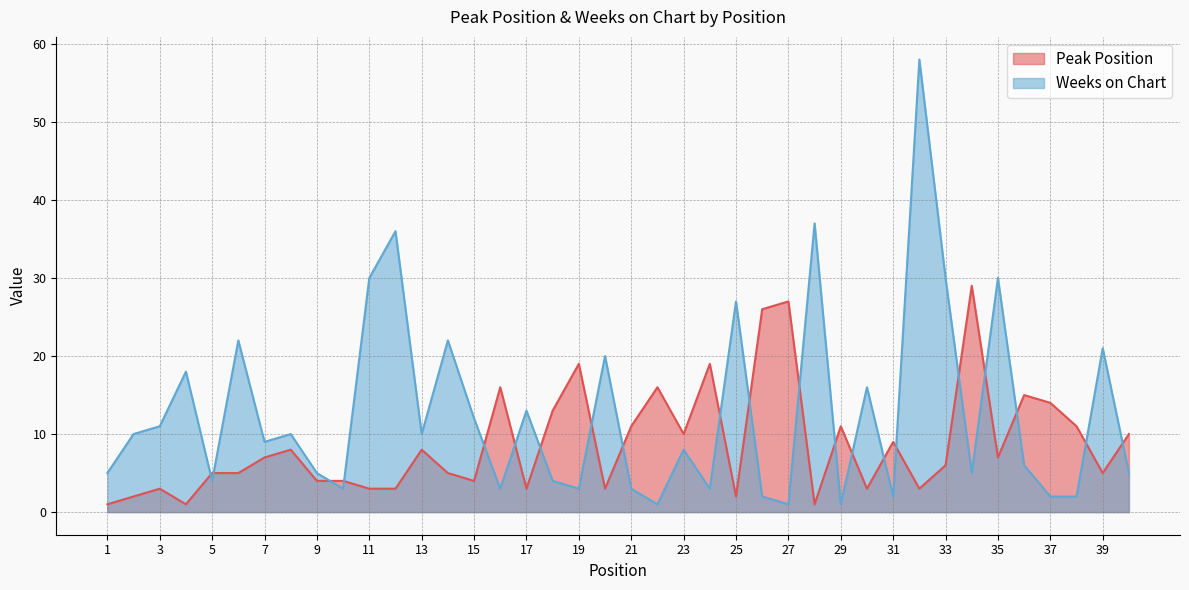

Reading right to left, what are all the values shown in this chart?

Peak Position: 10	5	11	14	15	7	29	6	3	9	3	11	1	27	26	2	19	10	16	11	3	19	13	3	16	4	5	8	3	3	4	4	8	7	5	5	1	3	2	1
Weeks on Chart: 5	21	2	2	6	30	5	30	58	2	16	1	37	1	2	27	3	8	1	3	20	3	4	13	3	12	22	10	36	30	3	5	10	9	22	4	18	11	10	5